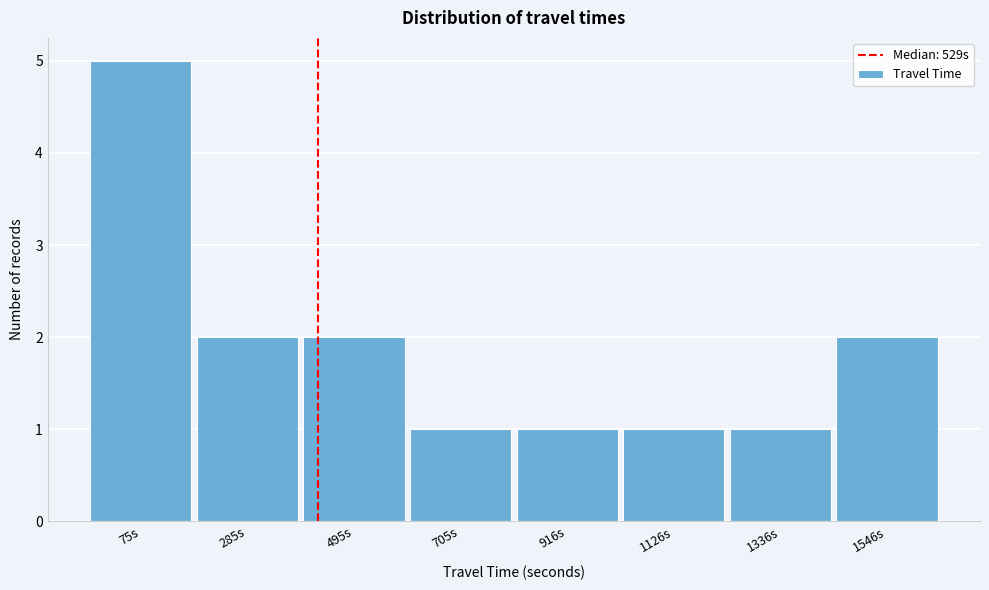

Reading left to right, extract all data points from this chart.

75s=5	285s=2	495s=2	705s=1	916s=1	1126s=1	1336s=1	1546s=2